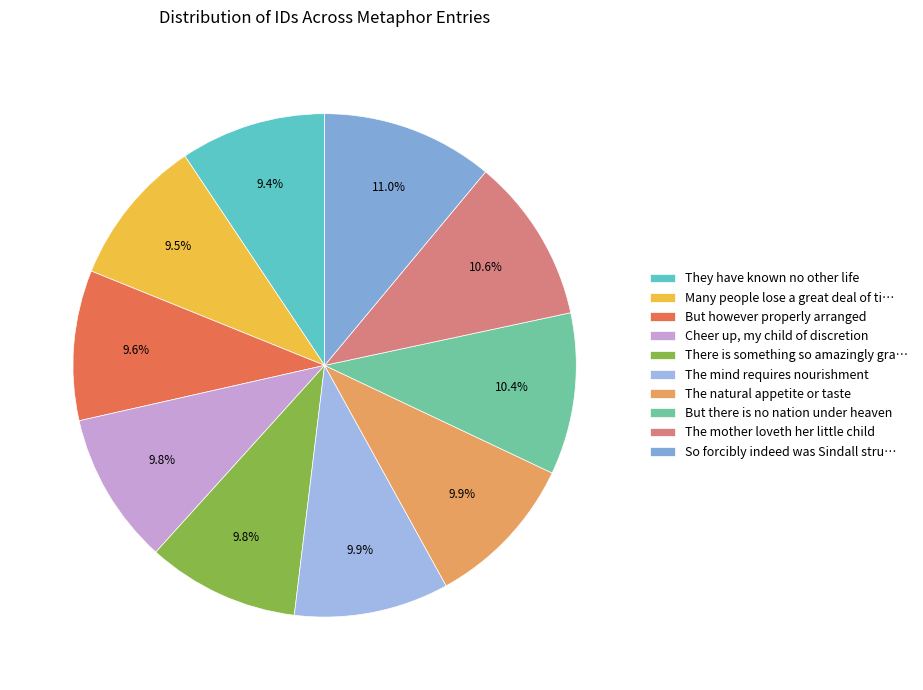

Which slice is the smallest?

They have known no other life